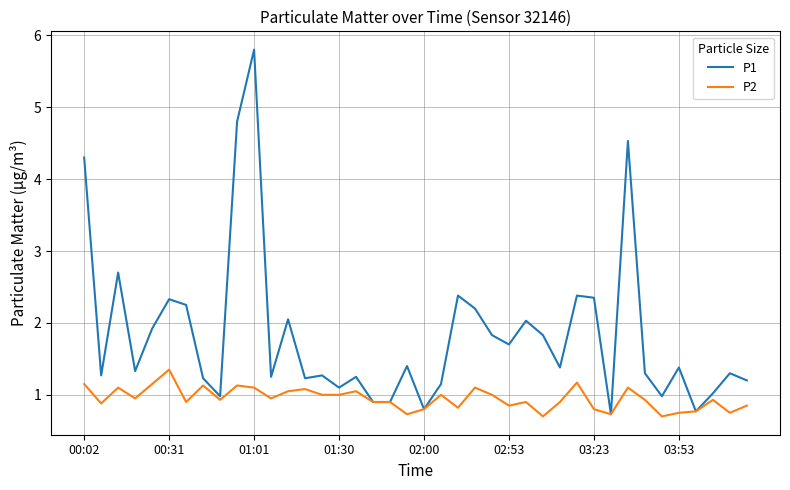

What are all the series names shown in the legend?

P1, P2